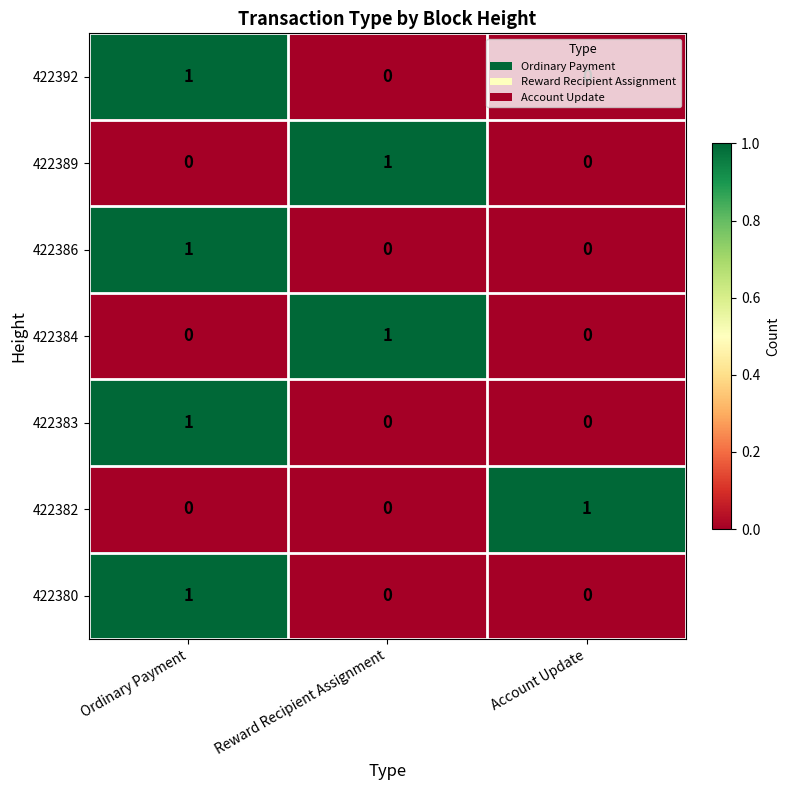

At how many categories does at least one series exceed 0?

3